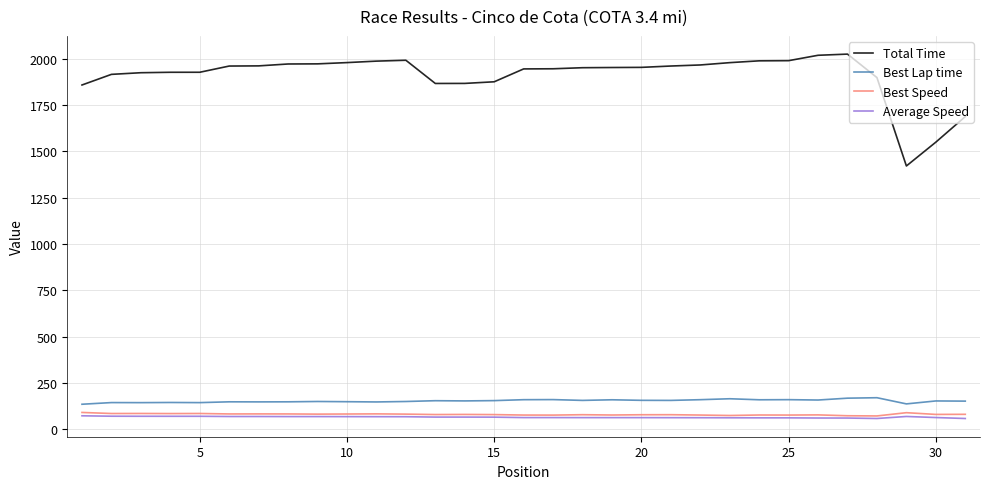

Which series has the widest spread of values?

Total Time